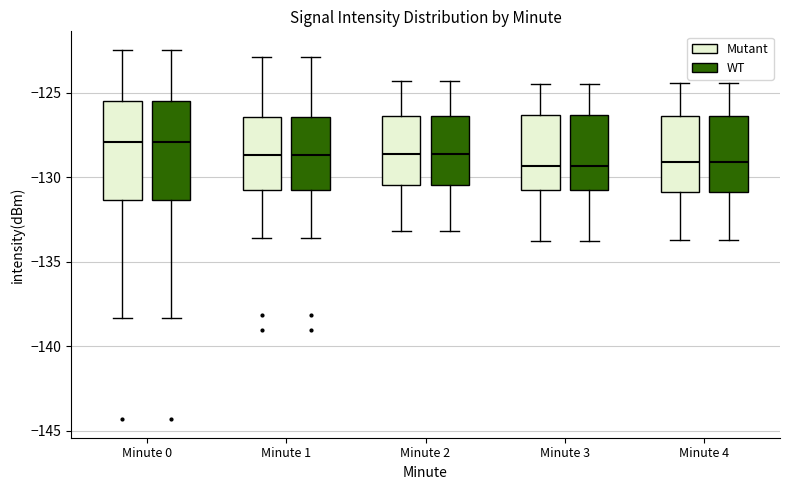

Reading left to right, read every box against the y-axis: the position of its median line, the range the box covers, and the ends of its whiskers. The values are not printed on the chart, so give them approximately, as read against the axis.

Minute 0 (Mutant): median -128.0, box -131.5 to -125.5, whiskers -138.5 to -122.5
Minute 0 (WT): median -128.0, box -131.5 to -125.5, whiskers -138.5 to -122.5
Minute 1 (Mutant): median -128.5, box -131.0 to -126.5, whiskers -133.5 to -123.0
Minute 1 (WT): median -128.5, box -131.0 to -126.5, whiskers -133.5 to -123.0
Minute 2 (Mutant): median -128.5, box -130.5 to -126.5, whiskers -133.0 to -124.5
Minute 2 (WT): median -128.5, box -130.5 to -126.5, whiskers -133.0 to -124.5
Minute 3 (Mutant): median -129.5, box -130.5 to -126.5, whiskers -134.0 to -124.5
Minute 3 (WT): median -129.5, box -130.5 to -126.5, whiskers -134.0 to -124.5
Minute 4 (Mutant): median -129.0, box -131.0 to -126.5, whiskers -133.5 to -124.5
Minute 4 (WT): median -129.0, box -131.0 to -126.5, whiskers -133.5 to -124.5